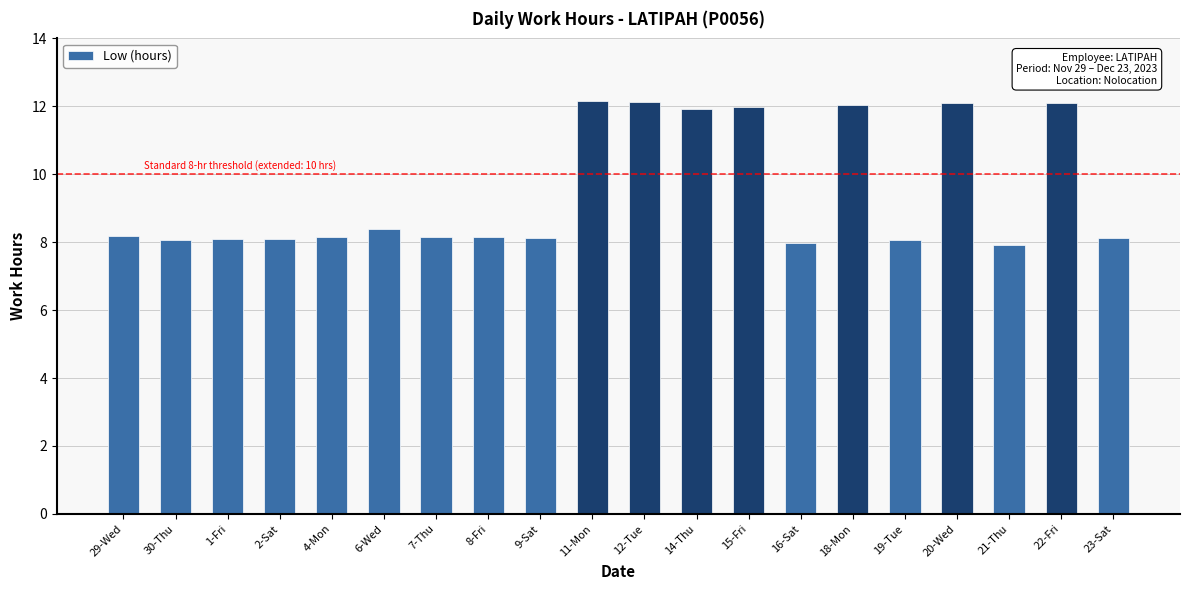

Between 20-Wed and 19-Tue, which is larger?

20-Wed